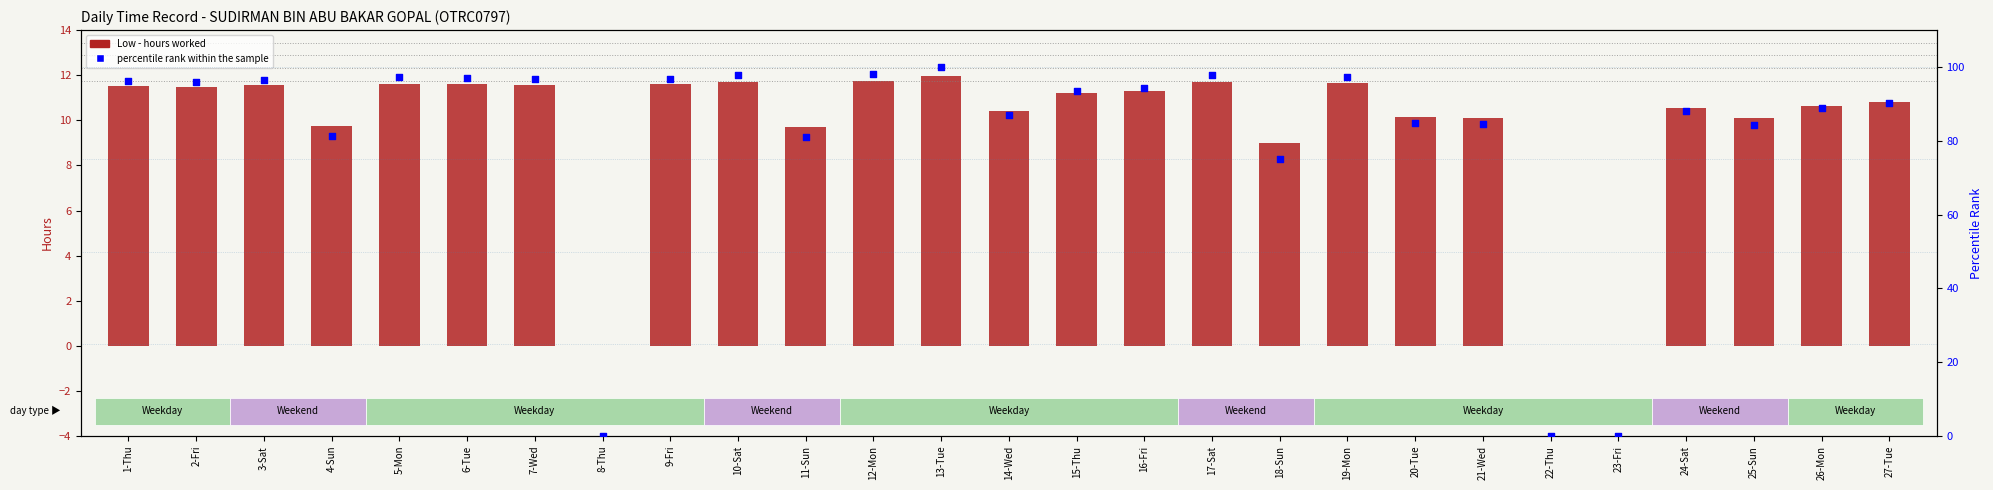

Which series contains the lowest Y value?

Low (hours worked)